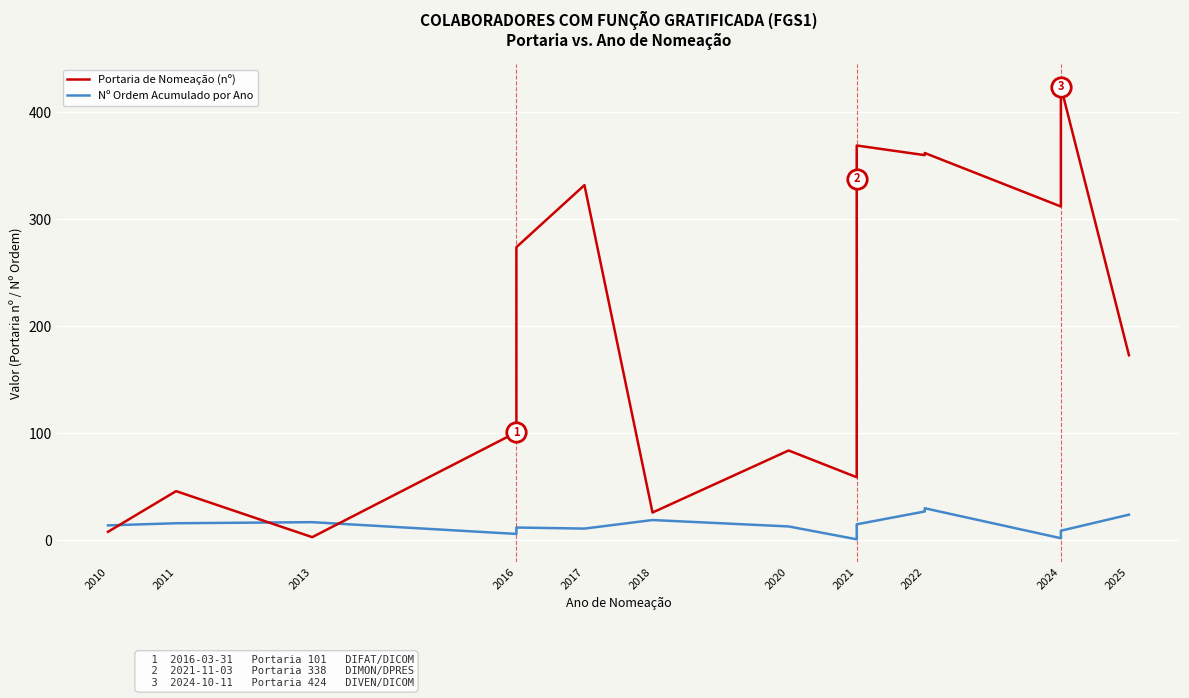

What is the value of the Nº Ordem Acumulado por Ano point at the 10th from the left?

1